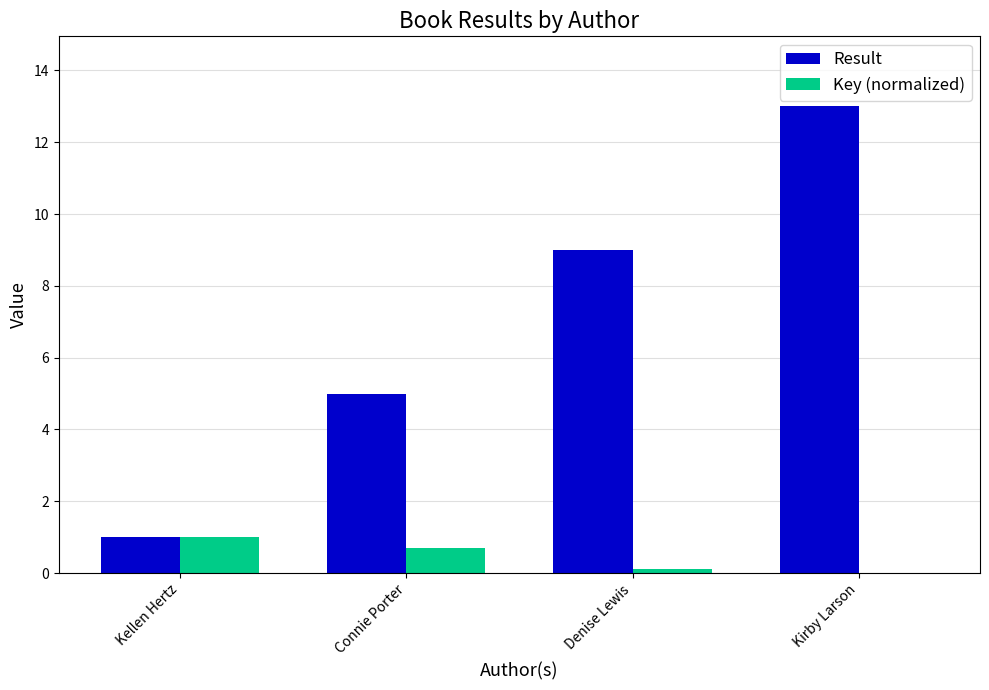

The Result series shows 1.0 at Kellen Hertz. True or false?

True